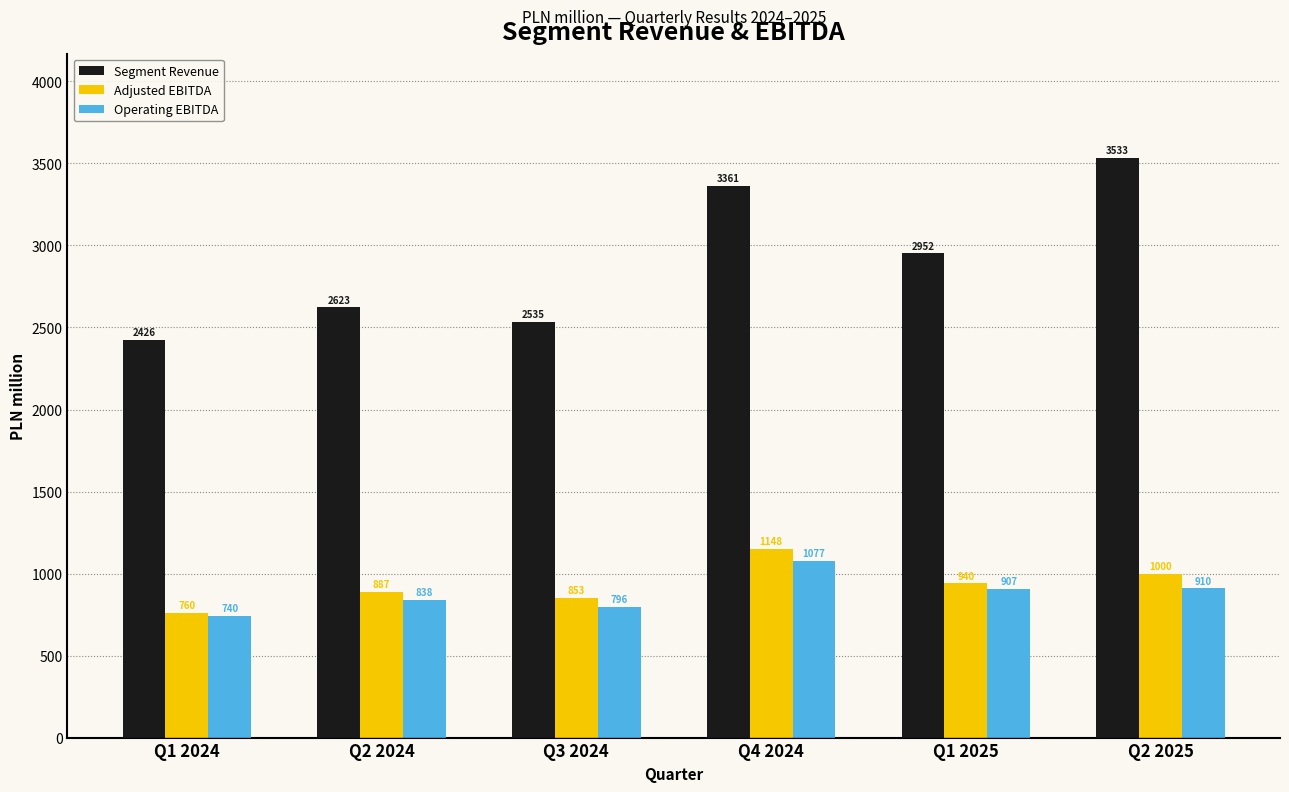

At which label does Adjusted EBITDA reach its peak?

Q4 2024